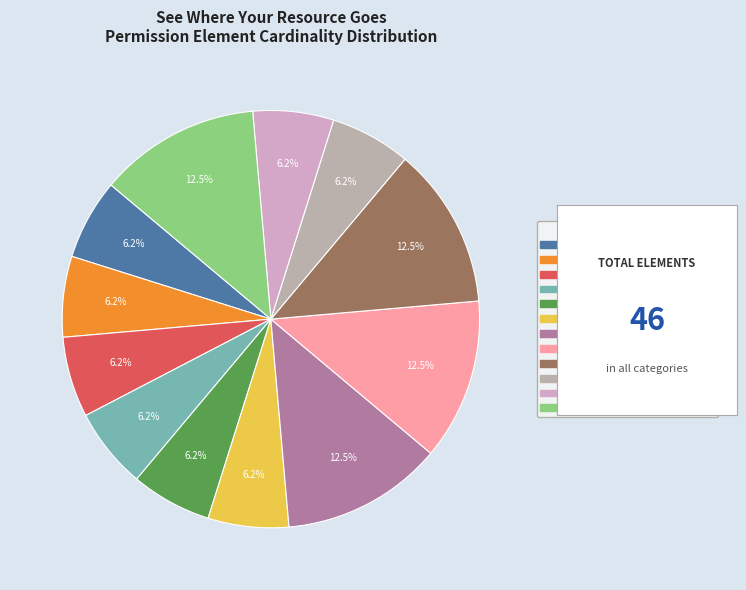

Does any single category account for the majority?

No